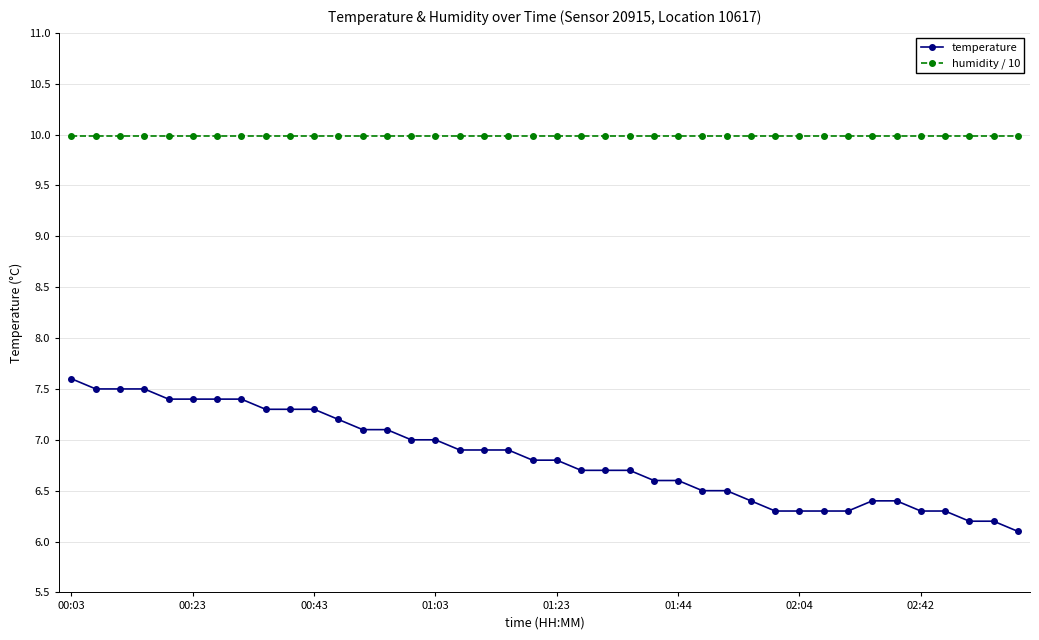

Which series has the widest spread of values?

temperature